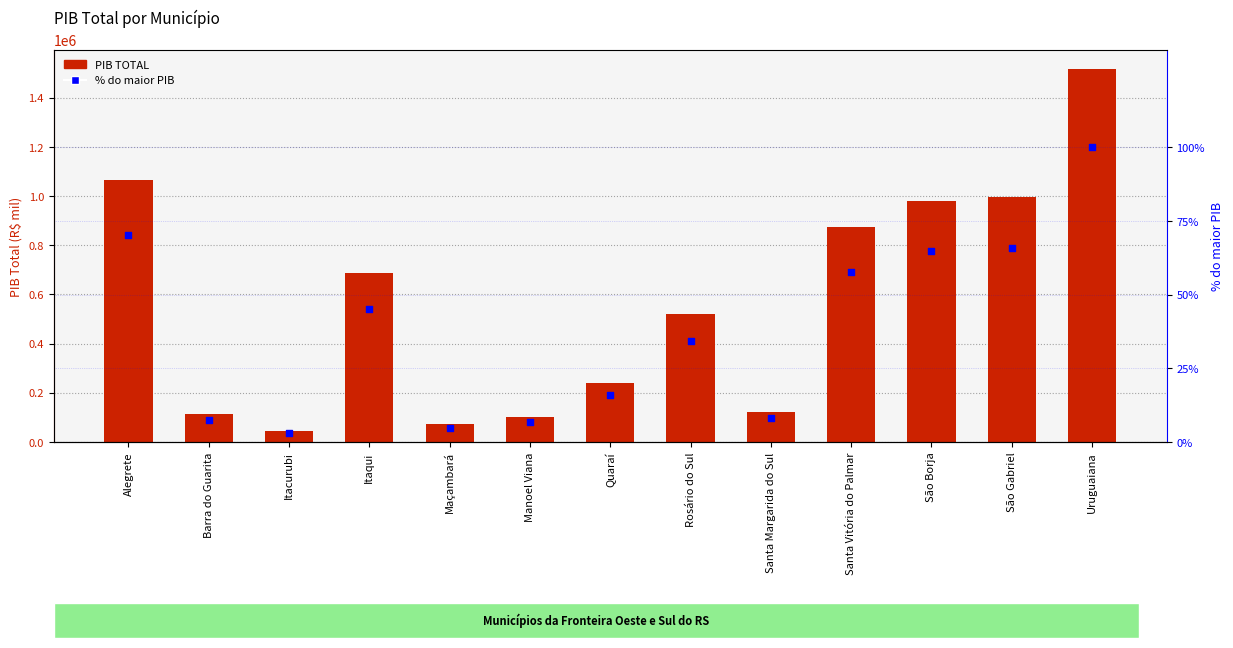

Which series contains the lowest Y value?

% do maior PIB